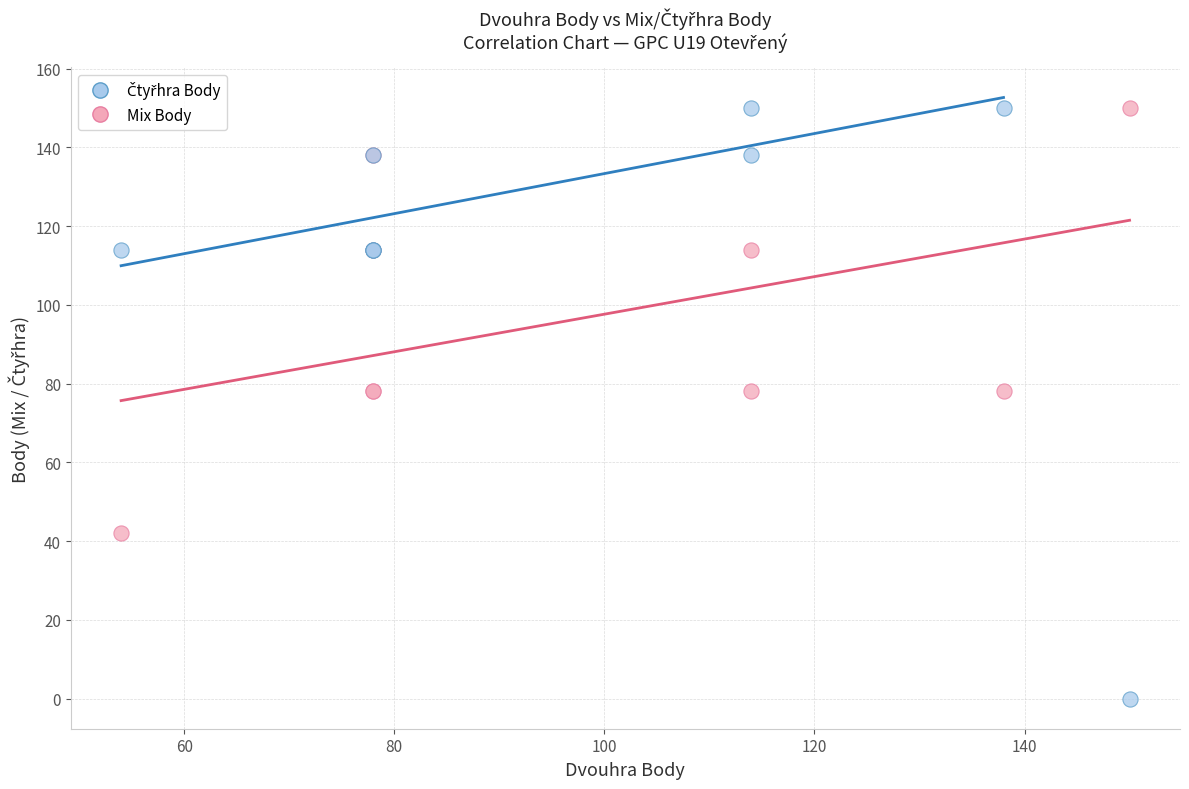

What is the X range (max minus min) for the scatter plot?

96